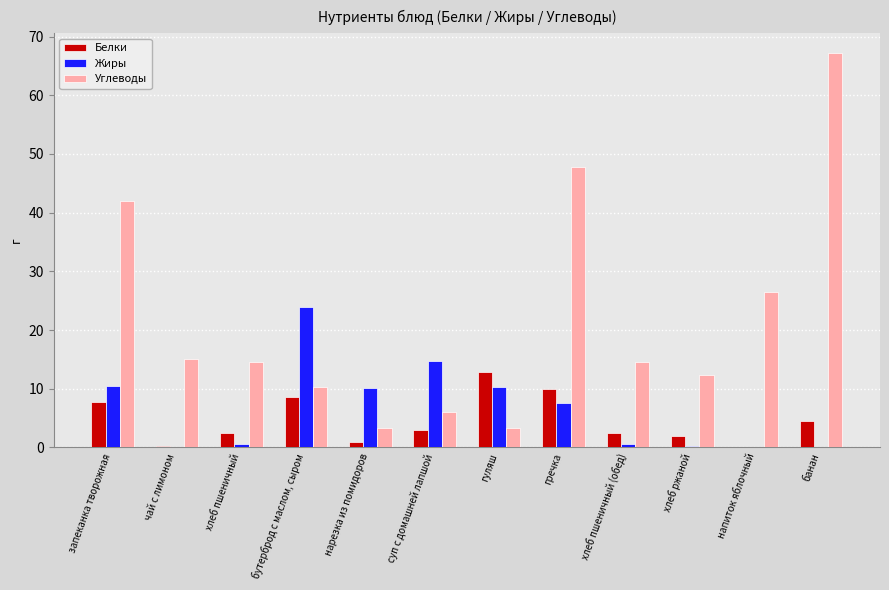

Are the bars grouped side by side (vs. stacked)?

Yes